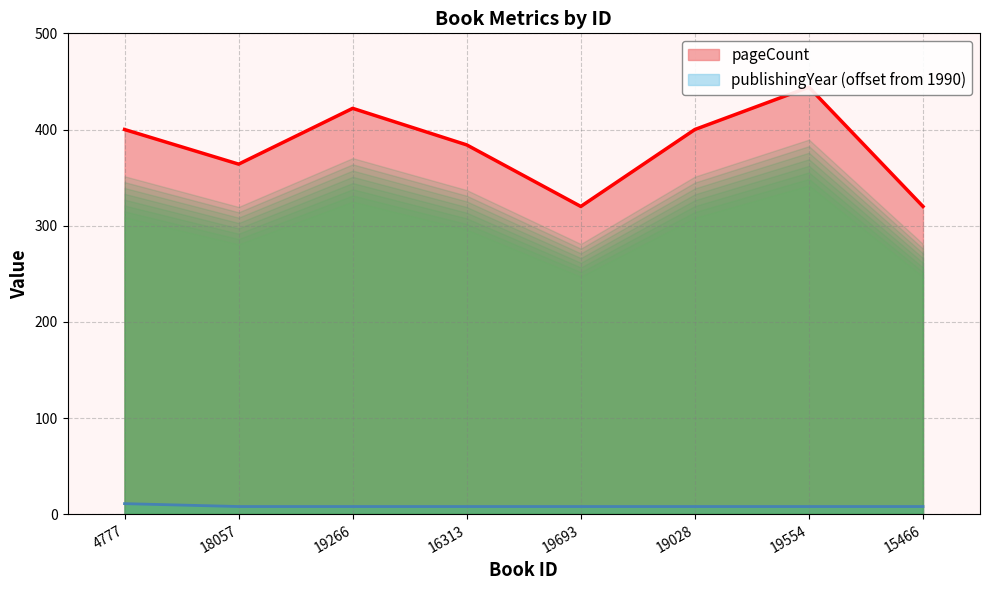

At which category does the chart reach its peak across all series?

19554